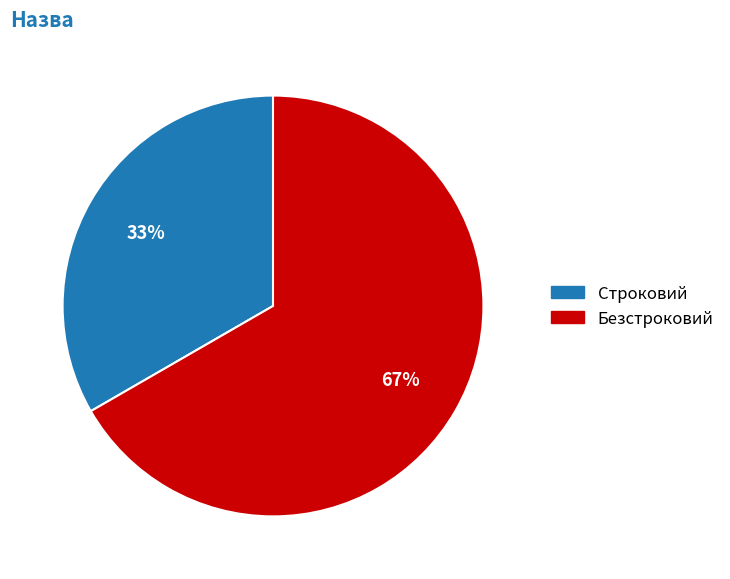

To the nearest percent, what is the combined percentage of Безстроковий and Строковий?

100%